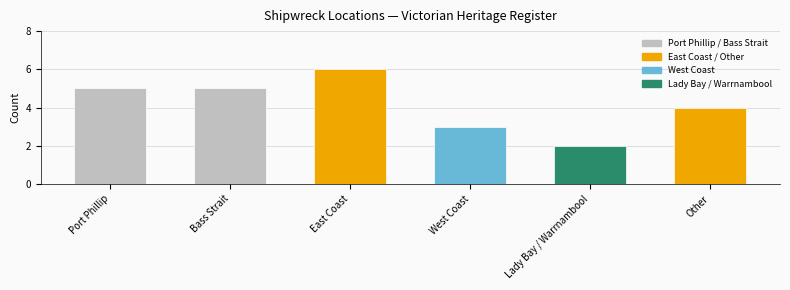

What is the maximum value shown in the chart?

6